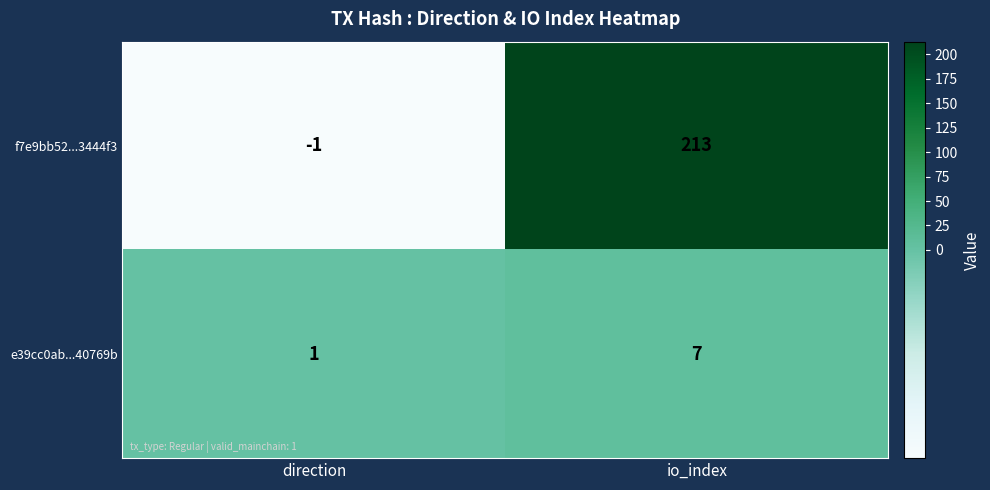

Reading left to right, transcribe all the data shown in this chart.

f7e9bb52...3444f3: direction=-1	io_index=213
e39cc0ab...40769b: direction=1	io_index=7